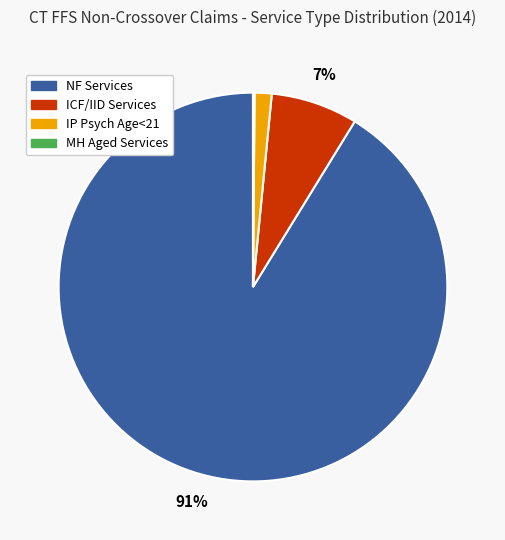

Which slice represents more than half of the pie?

NF Services